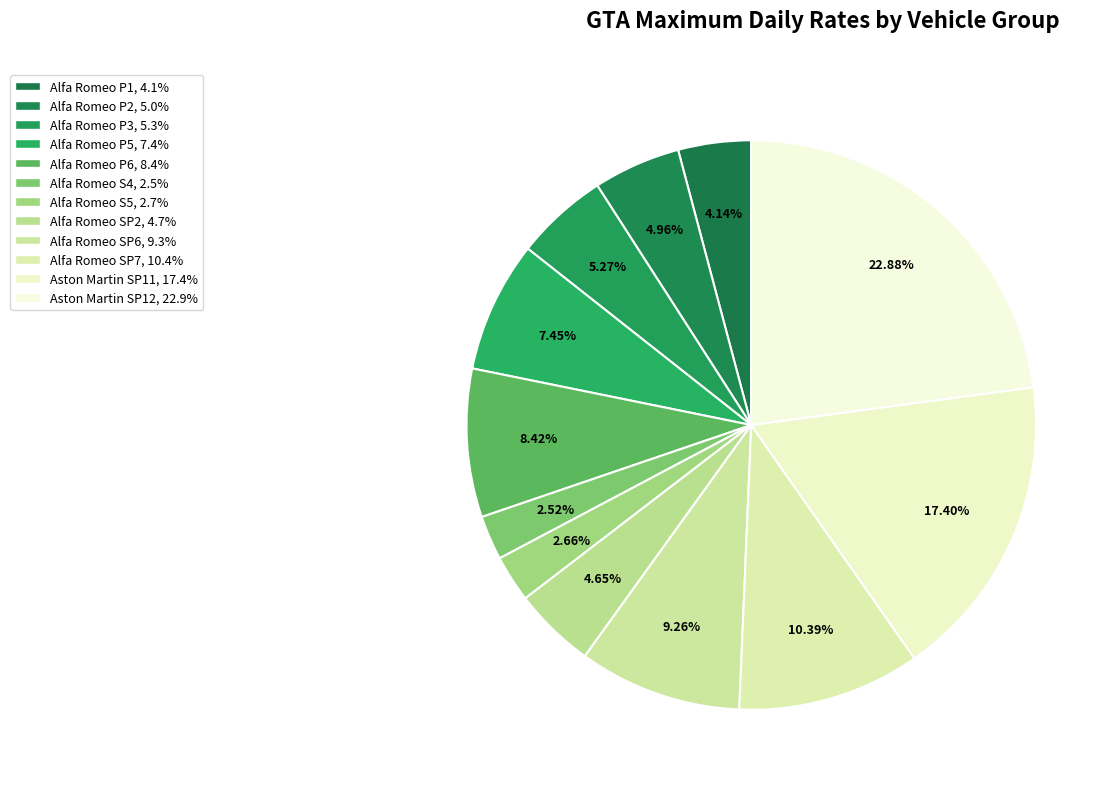

Does Alfa Romeo SP2 account for over 50% of the chart?

No